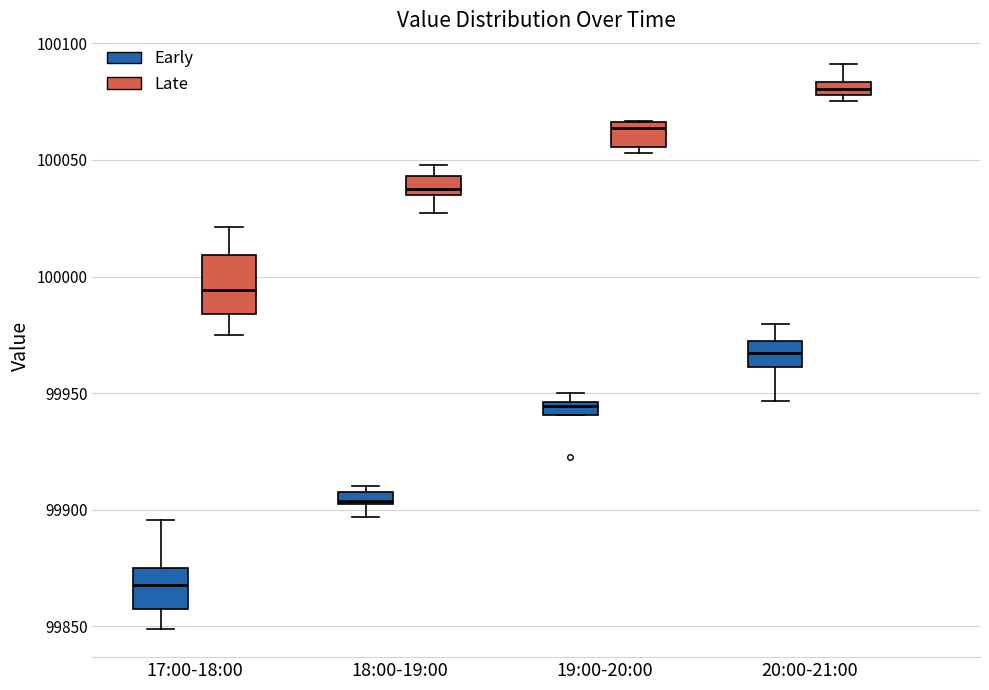

Comparing the boxes themselves (not the whiskers), which one is the tallest?

17:00-18:00 (Late)